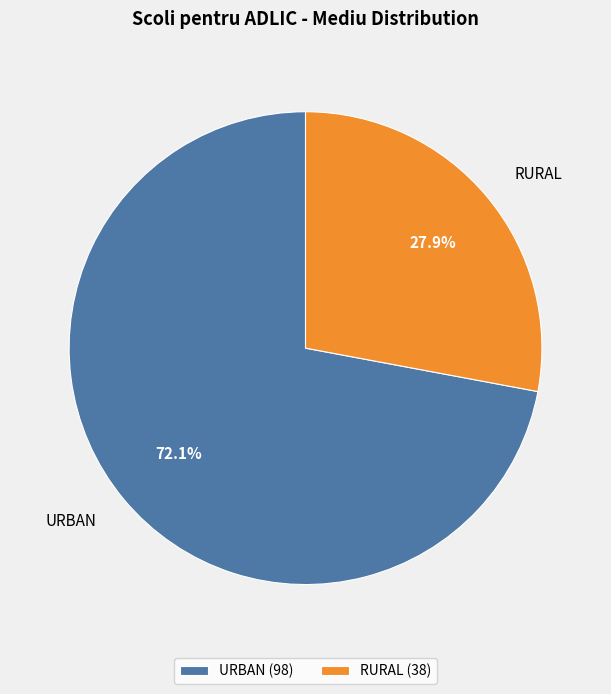

Is RURAL the majority of the pie?

No